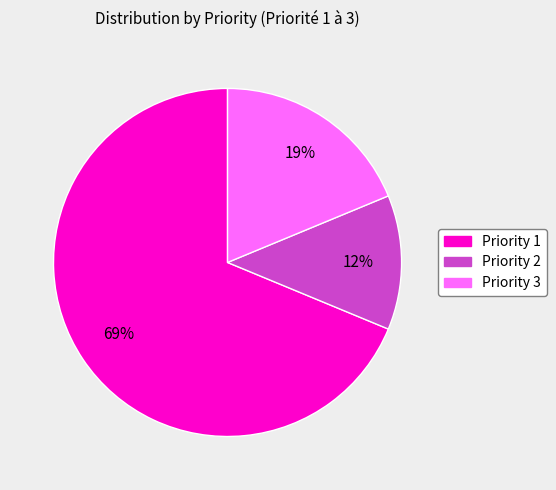

Is there any slice that represents more than half of the pie?

Yes